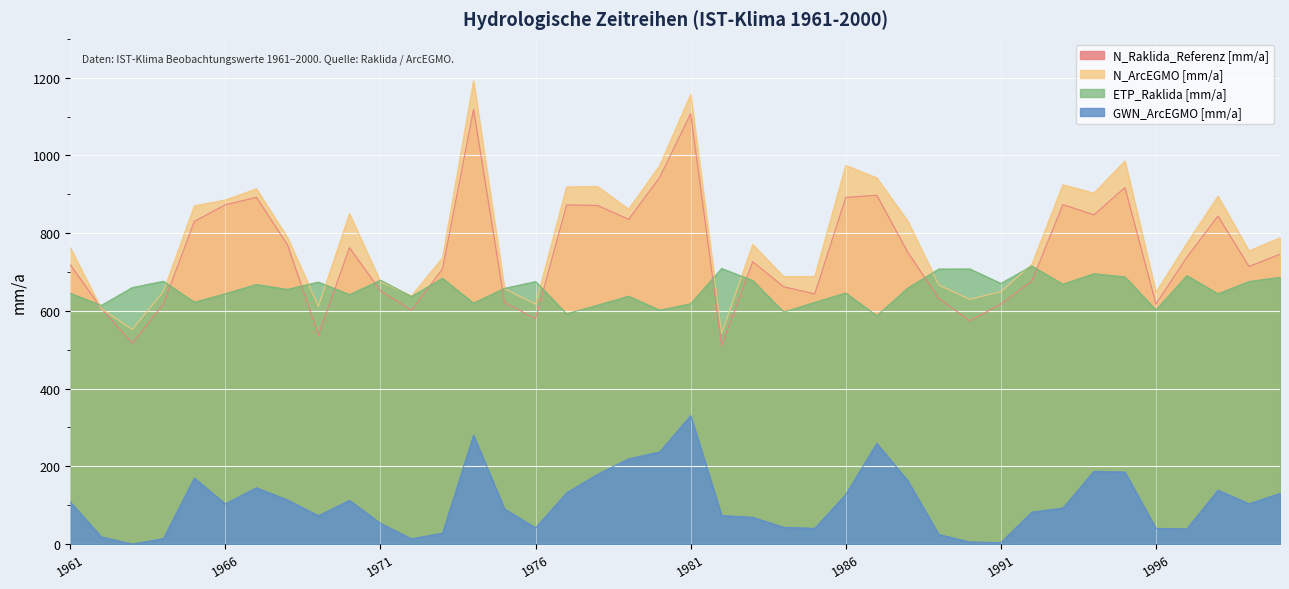

How many distinct data groups are displayed?

4